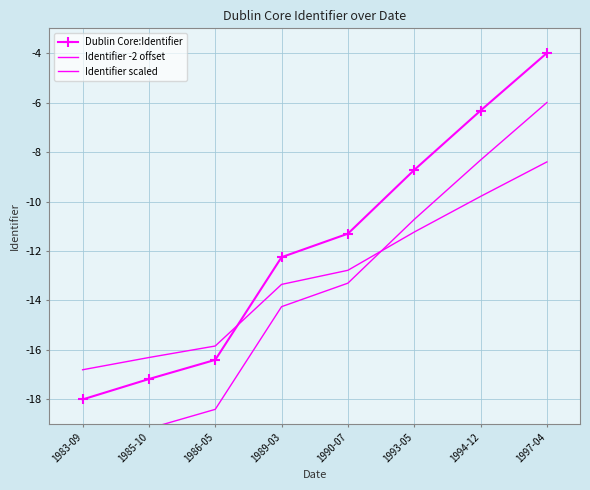

What is the sum of all Identifier scaled values?

-104.5